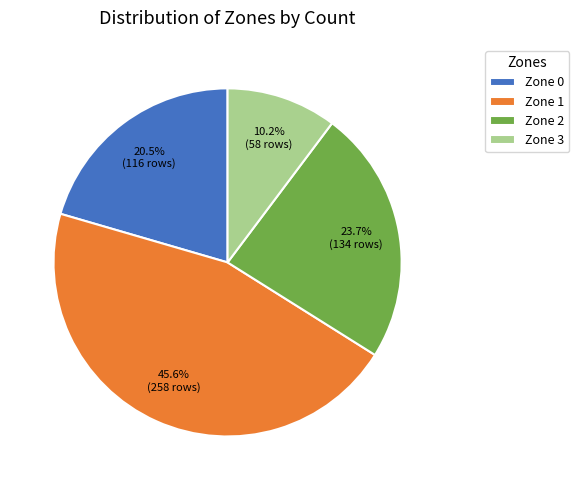

Between Zone 1 and Zone 3, which is larger?

Zone 1